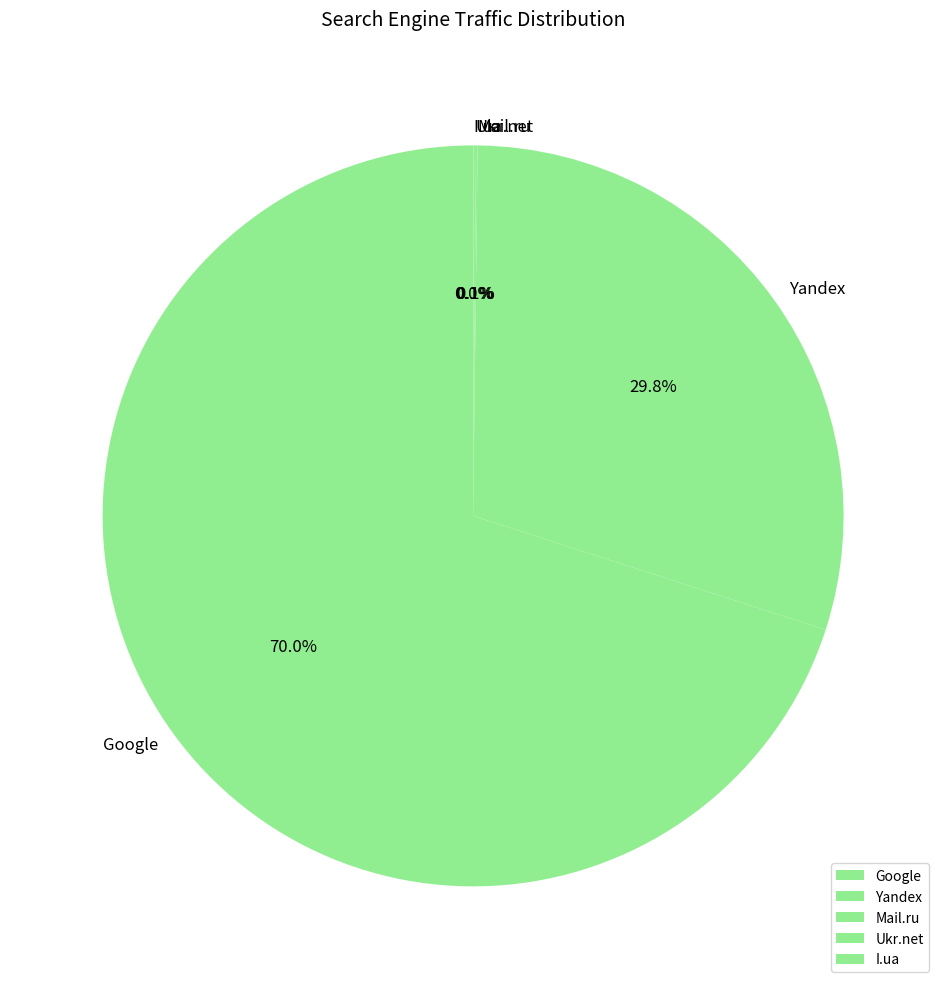

What is the largest slice in the pie chart?

Google